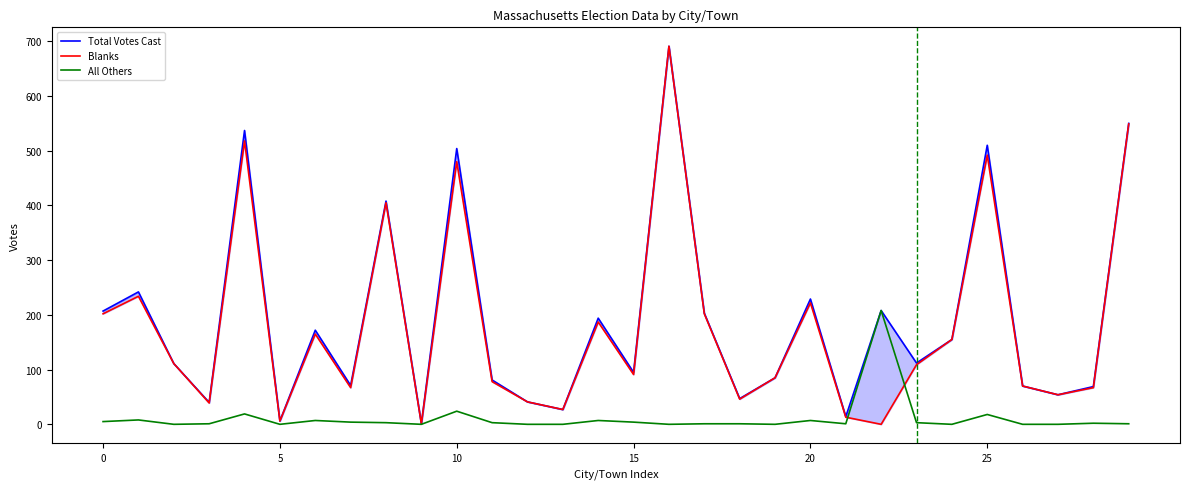

Is the value of All Others at 28 greater than the value of Blanks at 25?

No